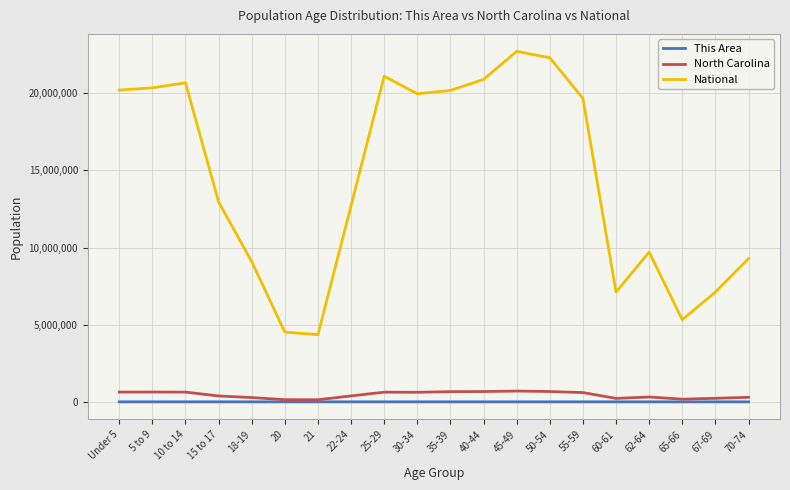

Where is National nearest to the value 13531442?

15 to 17